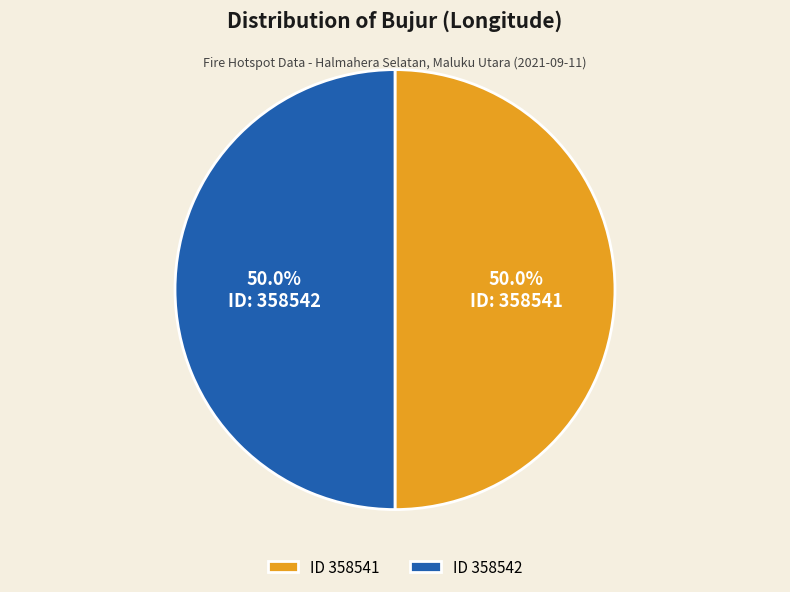

Combined, do ID 358541 and ID 358542 account for over 50%?

Yes